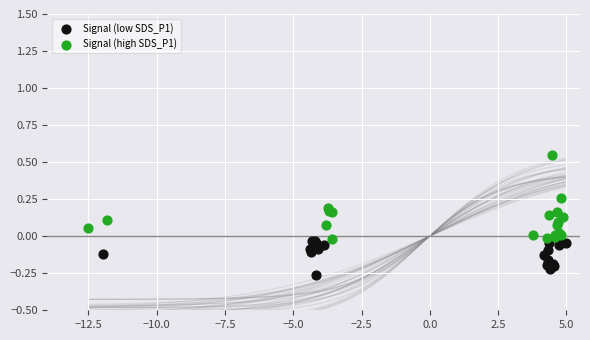

Which series contains the highest Y value?

Signal (high SDS_P1)